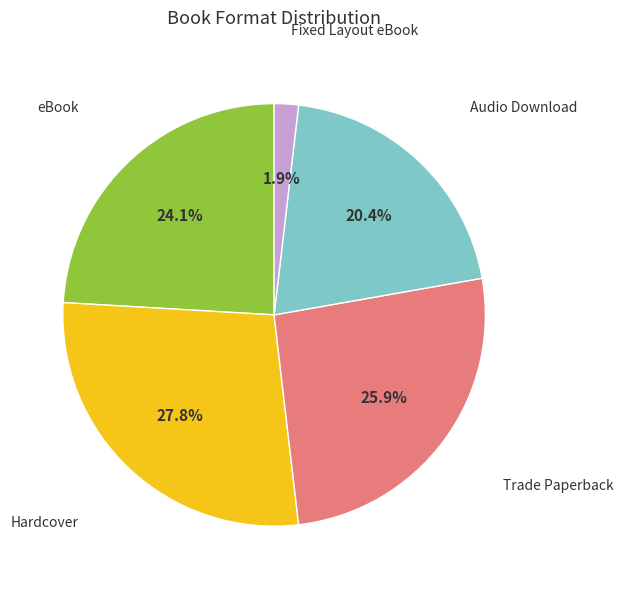

Do Fixed Layout eBook and Trade Paperback together represent more than half of the pie?

No